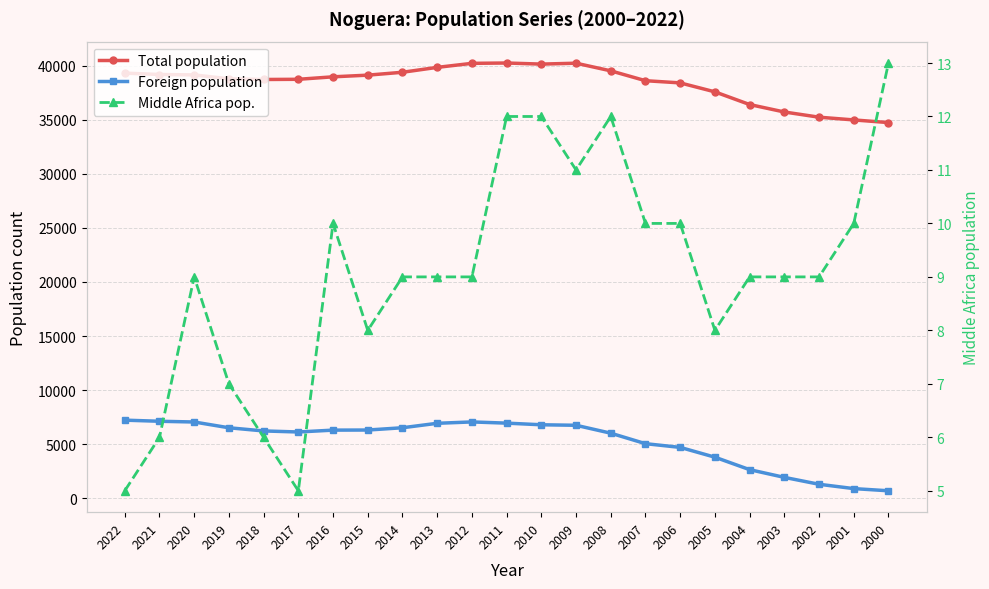

What is the difference between the Foreign population values at 2009 and 2011?

198